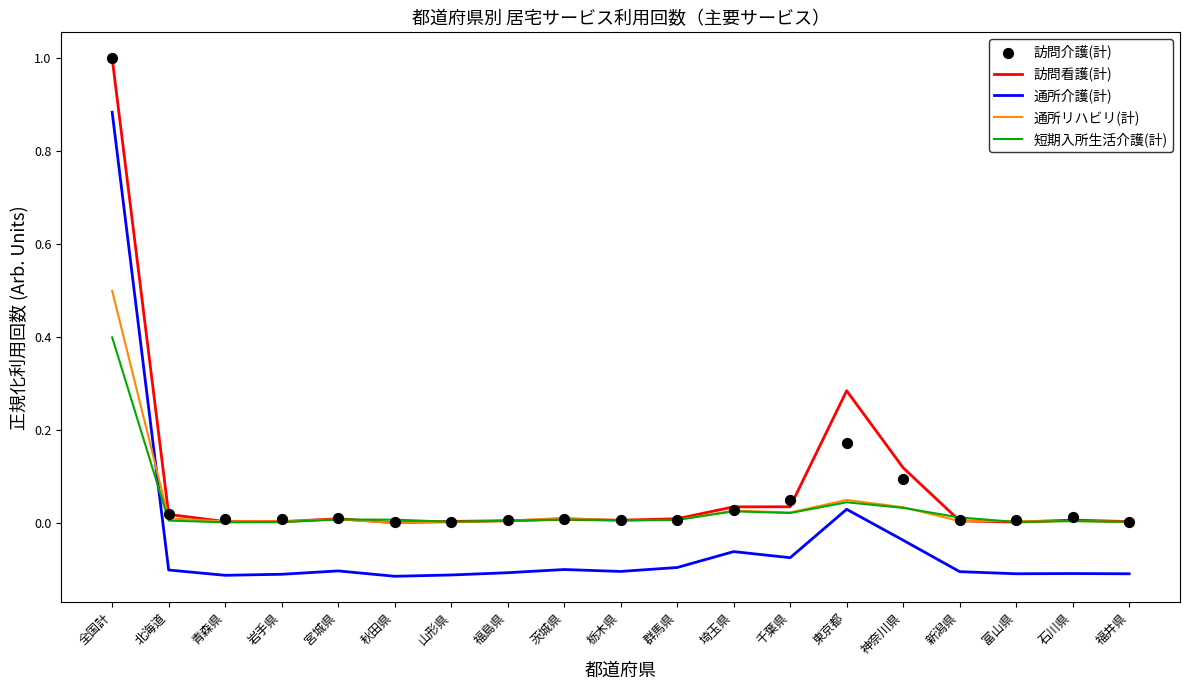

Which series contains the highest Y value?

訪問看護(計)